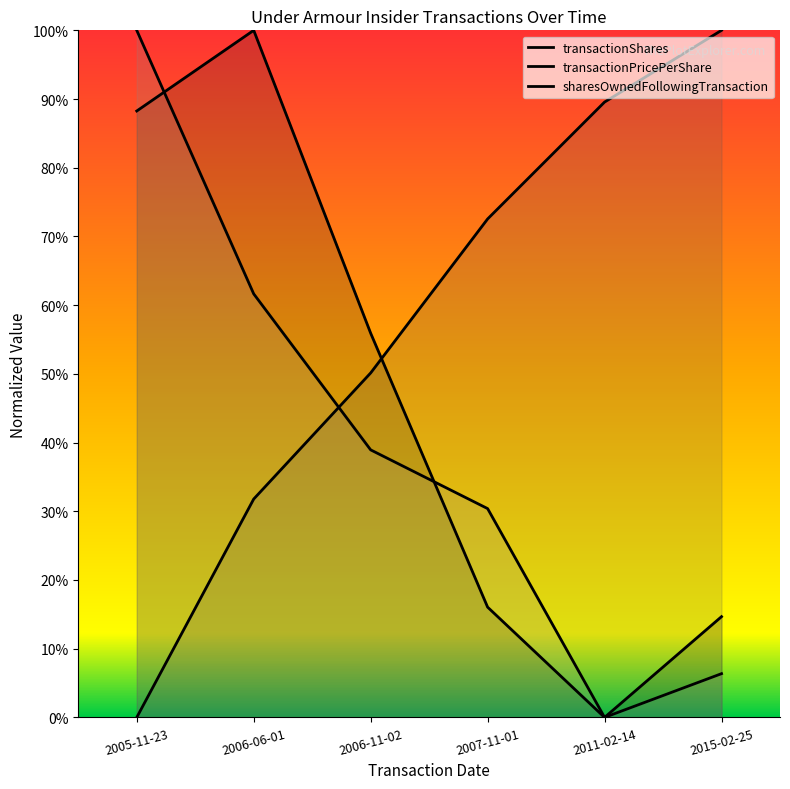

Which series has the largest range (max minus min)?

sharesOwnedFollowingTransaction